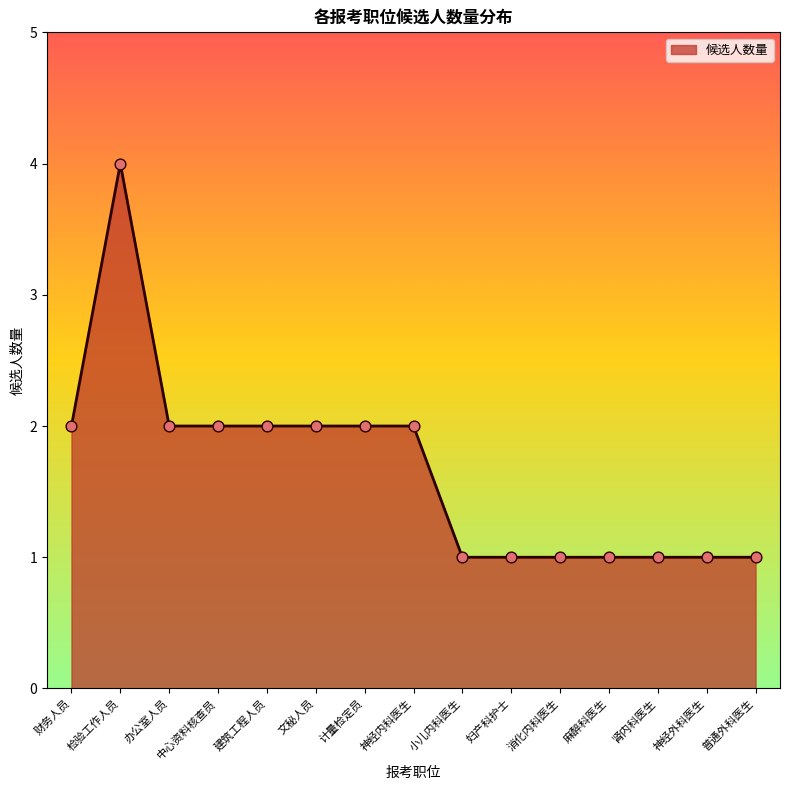

What is the ratio of the value at 中心资料核查员 to the value at 检验工作人员?

0.5